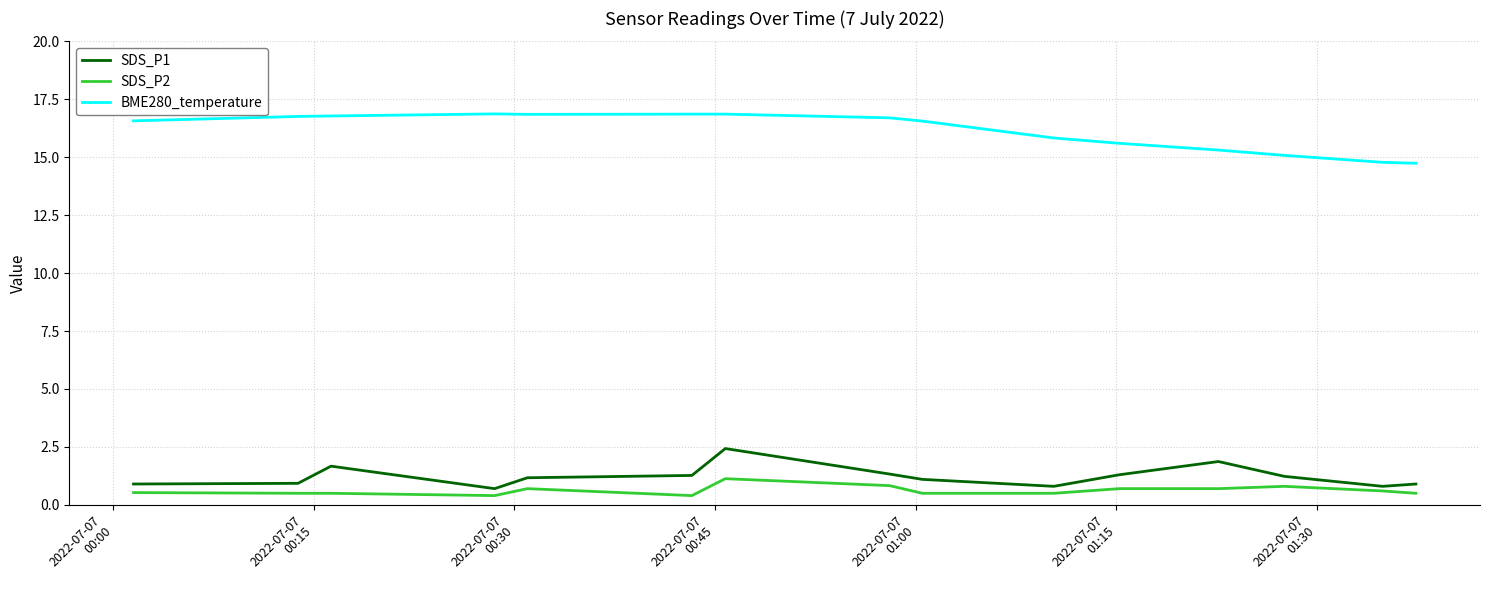

What is the minimum value shown in the chart?

0.4